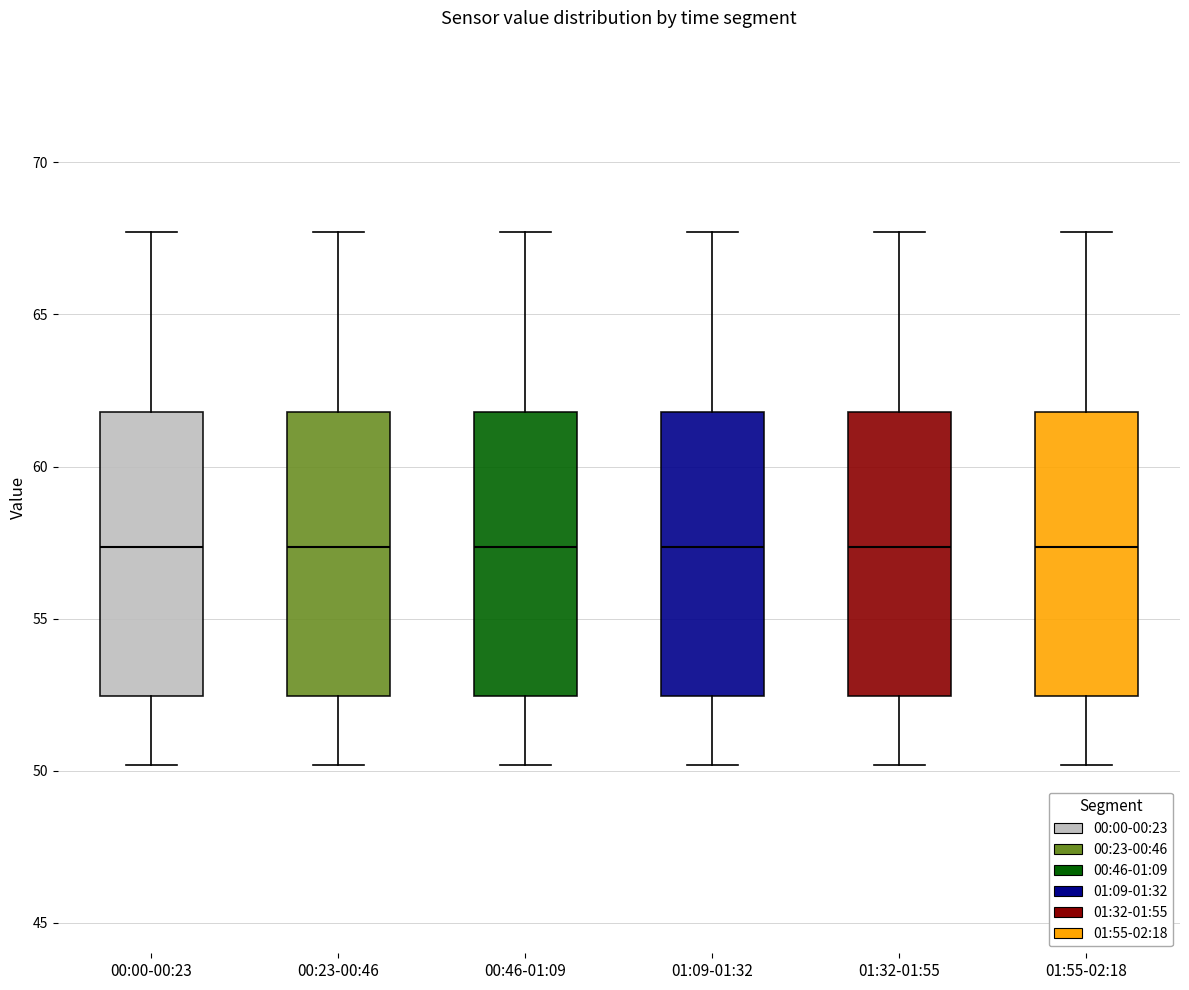

Where does the upper whisker of the box for 00:00-00:23 end on the y-axis? The values are not printed on the chart, so give them approximately, as read against the axis.

67.5